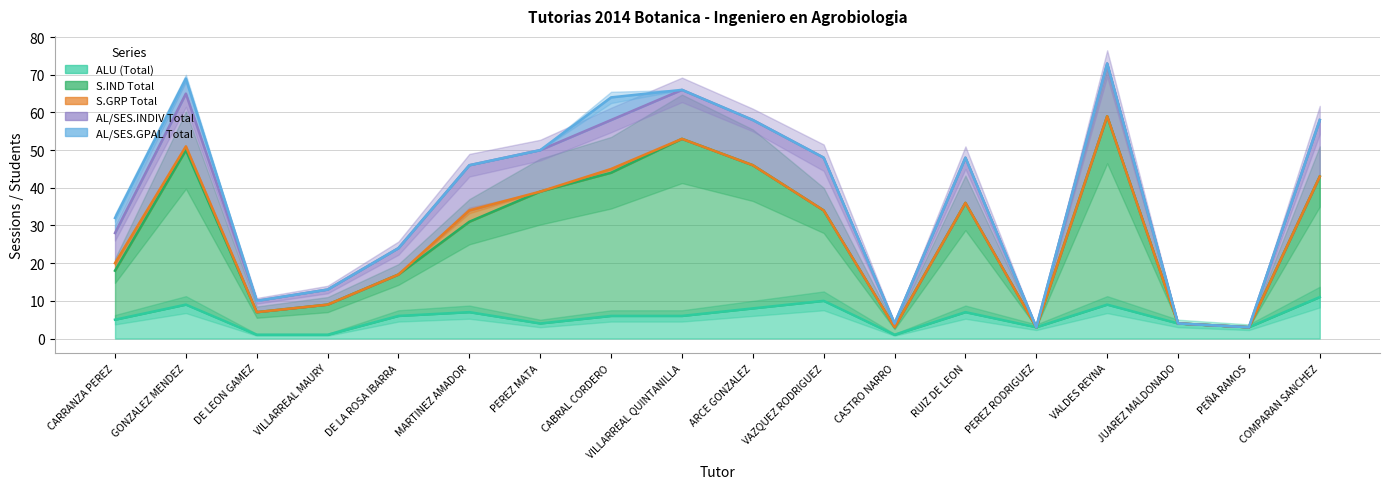

Is the value of AL/SES.GPAL Total at VILLARREAL QUINTANILLA greater than the value of ALU (Total) at COMPARAN SANCHEZ?

Yes